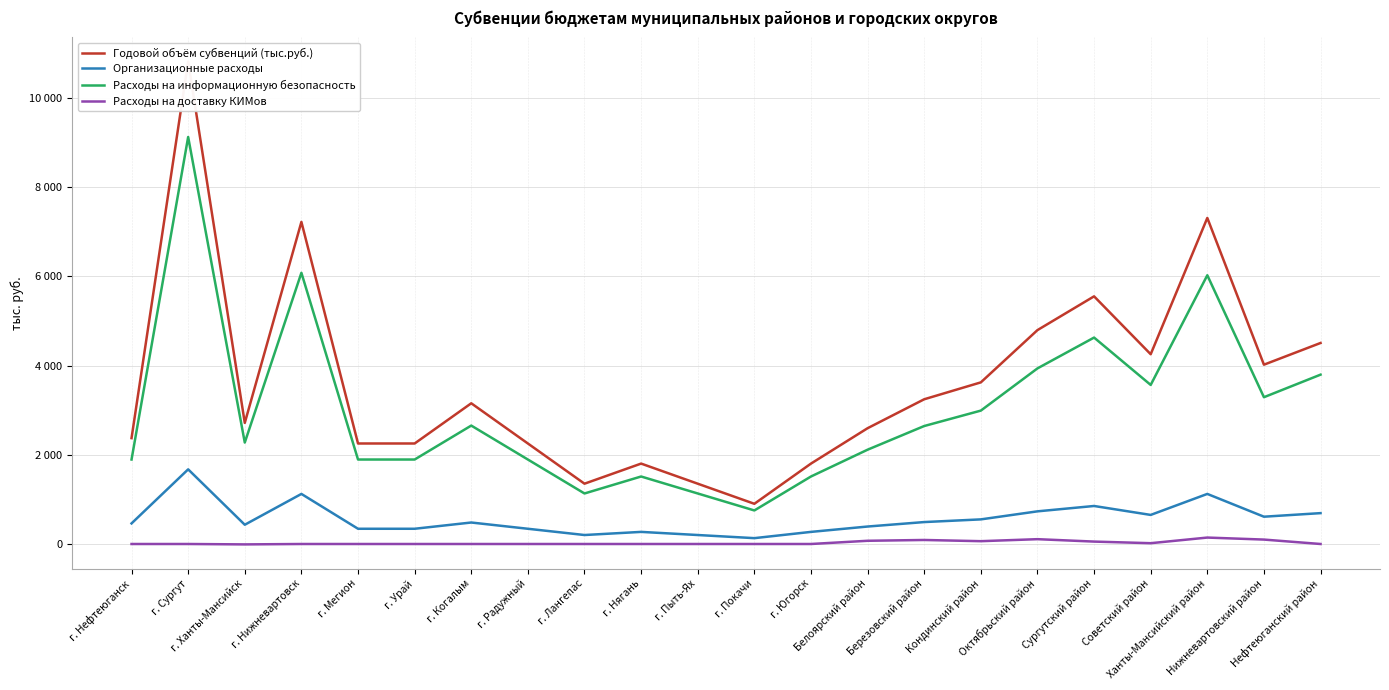

How many values in the Расходы на информационную безопасность series are below 2650?

11